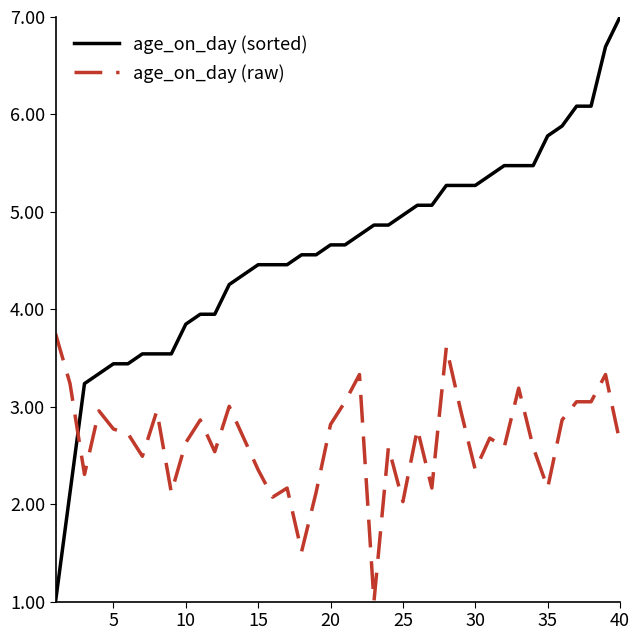

Rank the series by their maximum value, from highest to lowest.

age_on_day (sorted), age_on_day (raw)